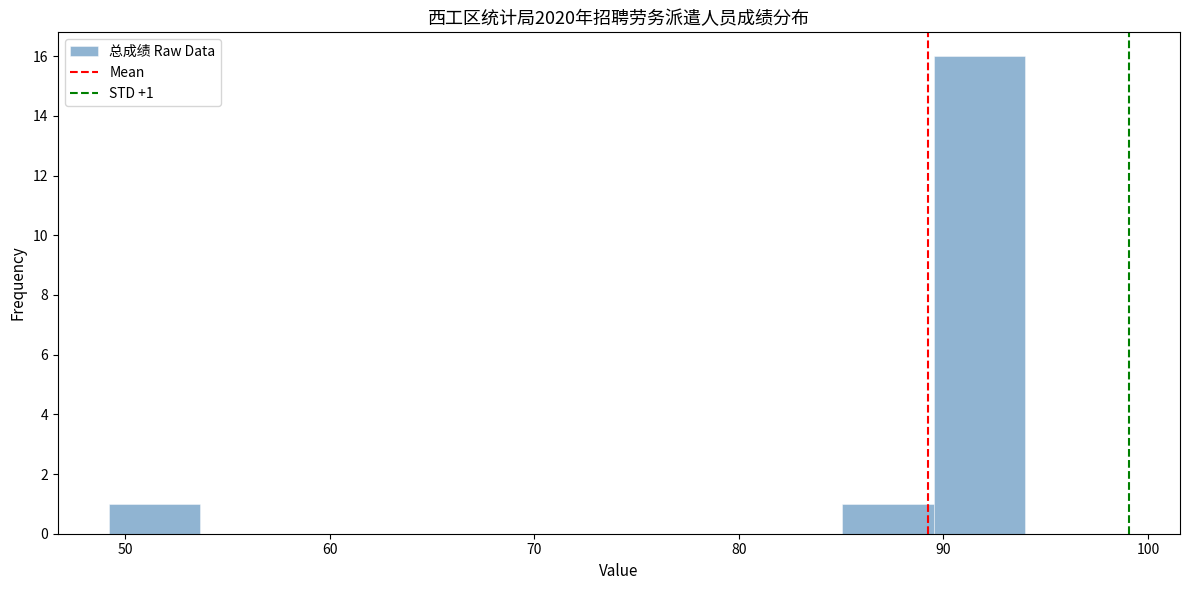

Over which range of the x-axis is the bar tallest?

90 to 94